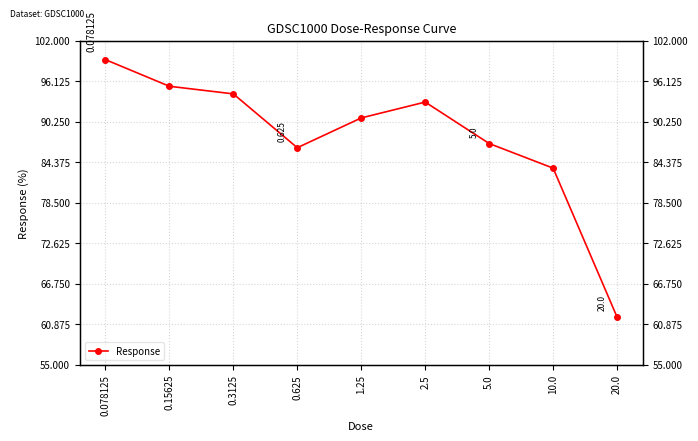

Where does the data first go above 90?

0.078125